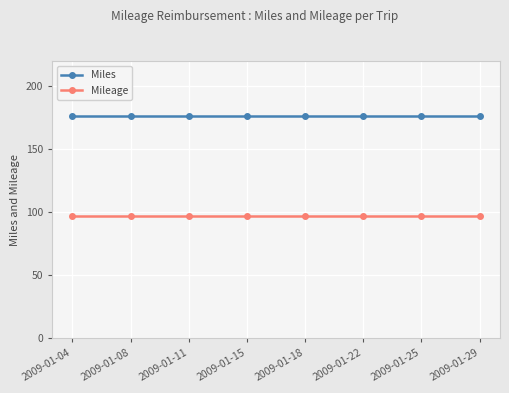

Rank the series at 2009-01-08 from lowest to highest value.

Mileage, Miles